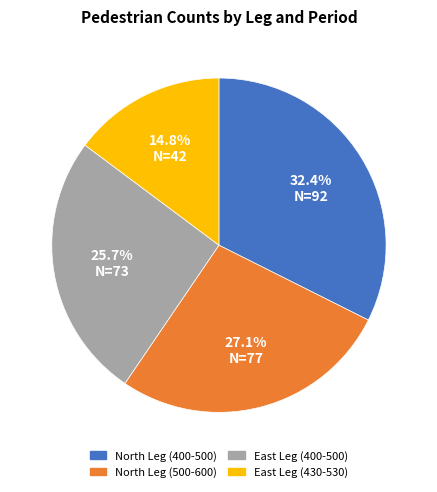

True or false: North Leg (400-500) accounts for 32% of the total.

True